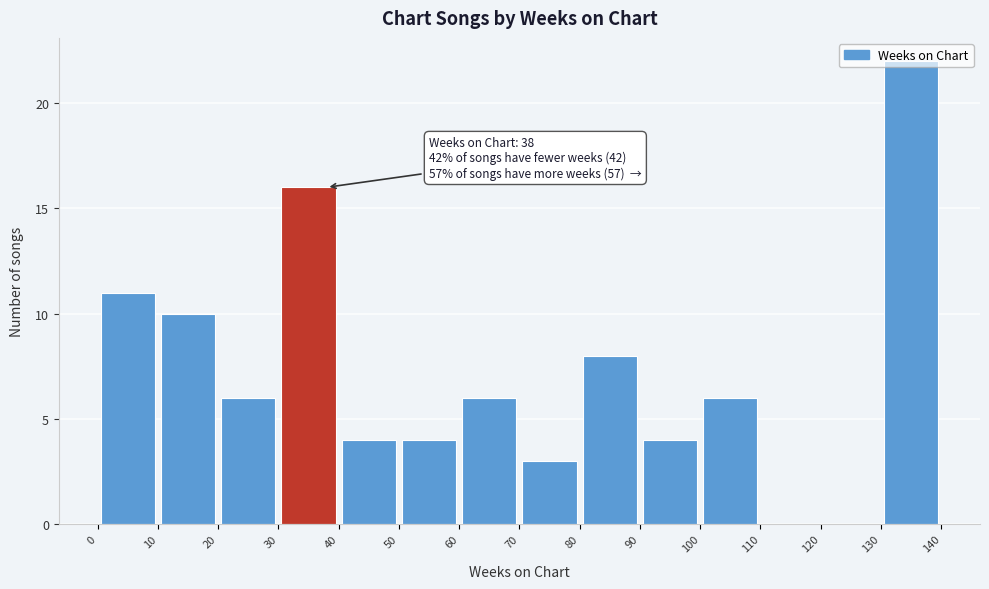

Which range on the x-axis has the tallest bar?

130 to 140